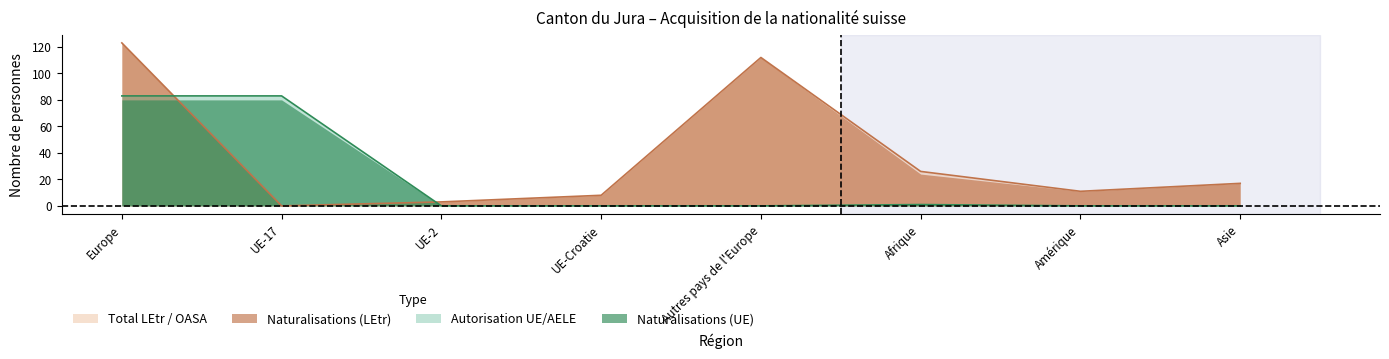

Is the value of Naturalisations (LEtr) at Amérique greater than the value of Autorisation UE/AELE at Amérique?

Yes